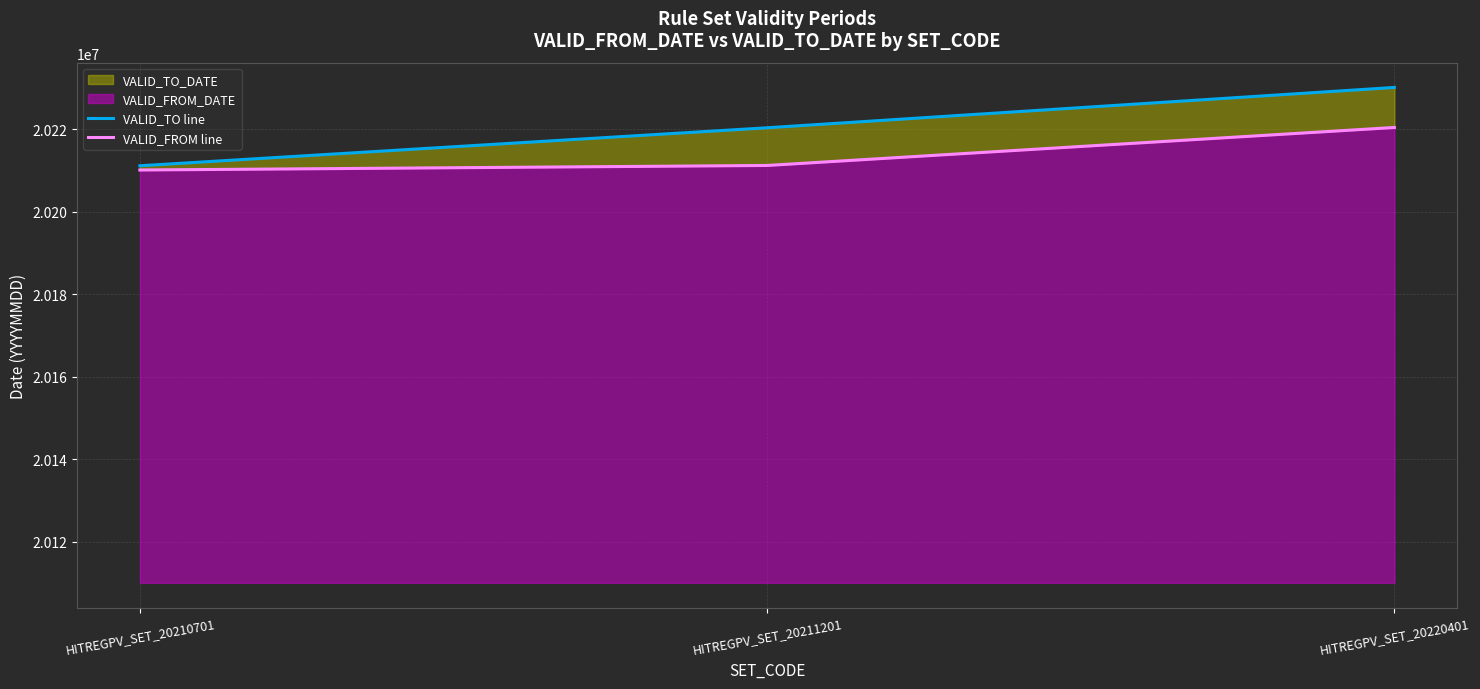

Which series has the widest spread of values?

VALID_TO line